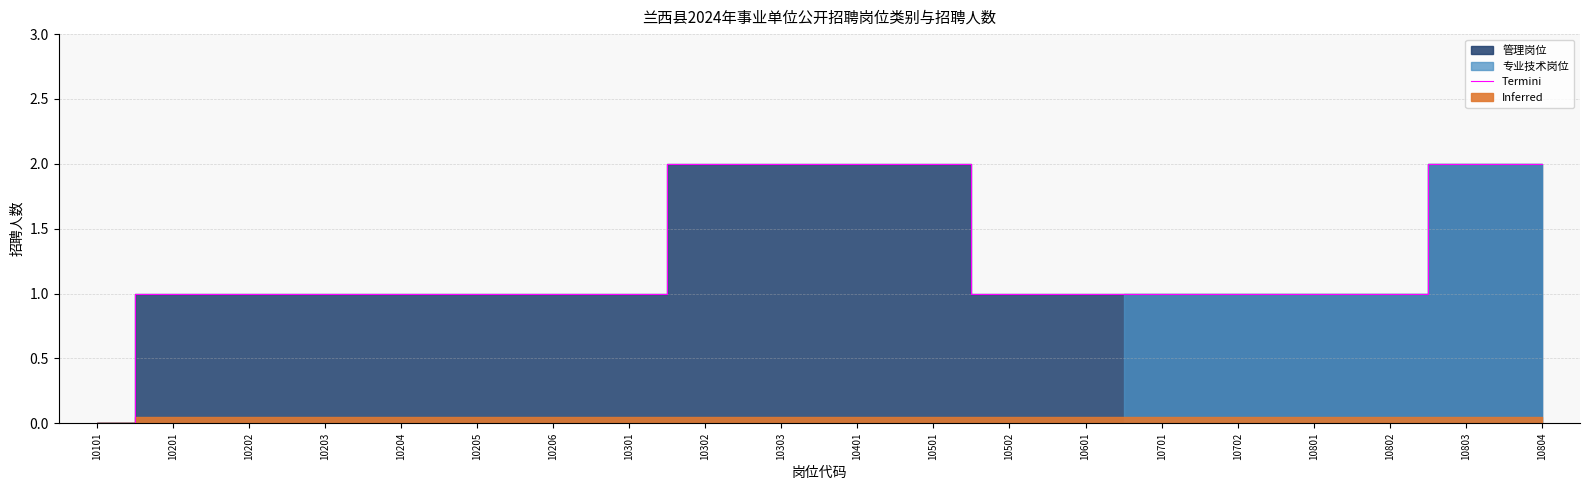

Reading right to left, transcribe all the data shown in this chart.

10804=2	10803=2	10802=1	10801=1	10702=1	10701=1	10601=1	10502=1	10501=2	10401=2	10303=2	10302=2	10301=1	10206=1	10205=1	10204=1	10203=1	10202=1	10201=1	10101=0